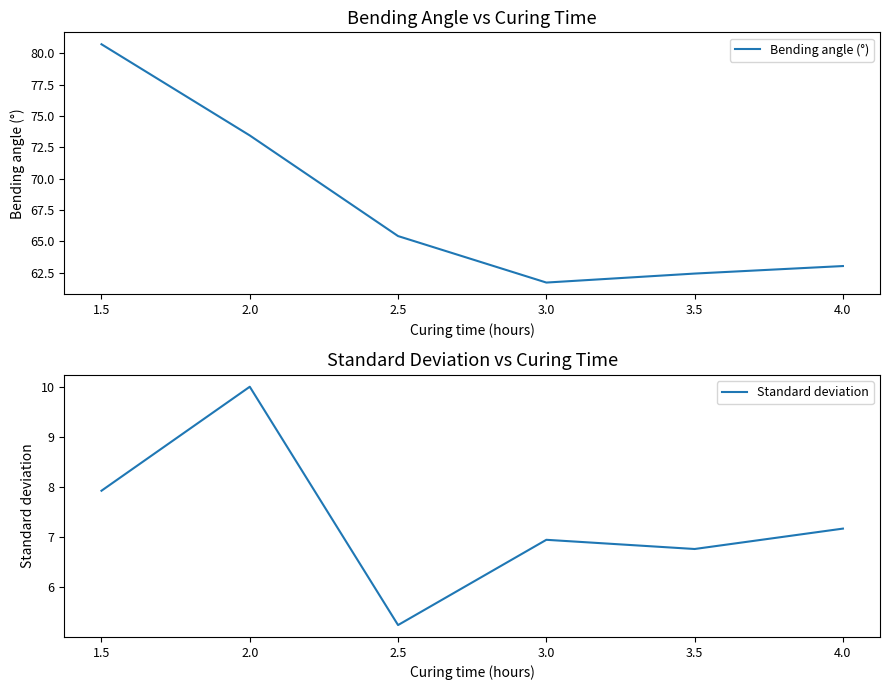

True or false: Bending angle (°) has a value of 62.4 at 3.5.

True